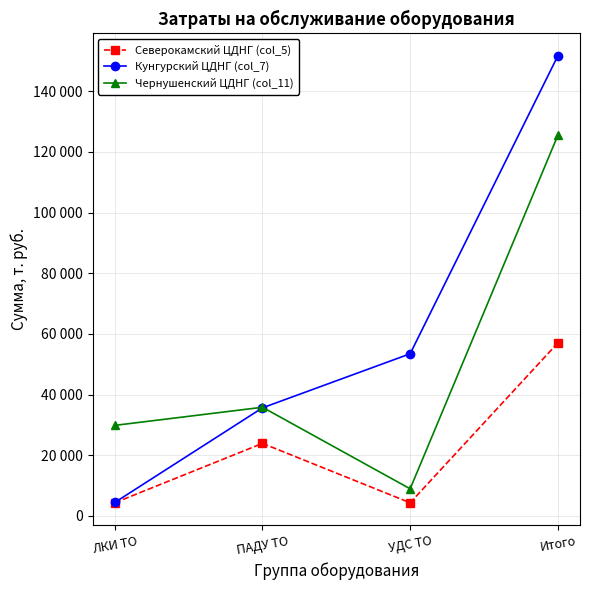

Which series has the largest total across all categories?

Кунгурский ЦДНГ (col_7)